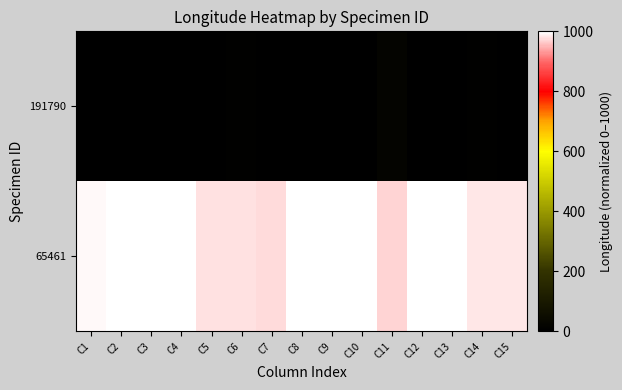

Rank the series at C5 from highest to lowest value.

65461, 191790